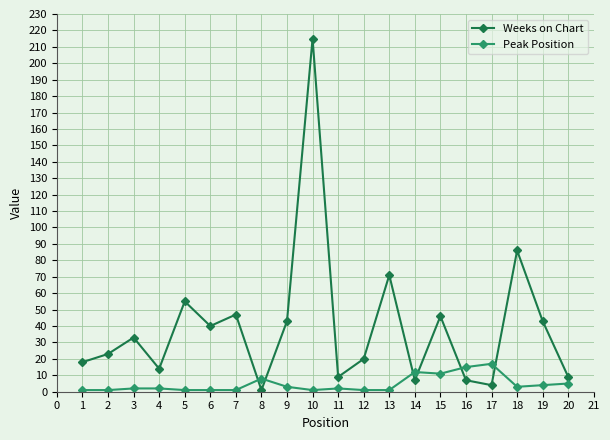

Which series has the widest spread of values?

Weeks on Chart